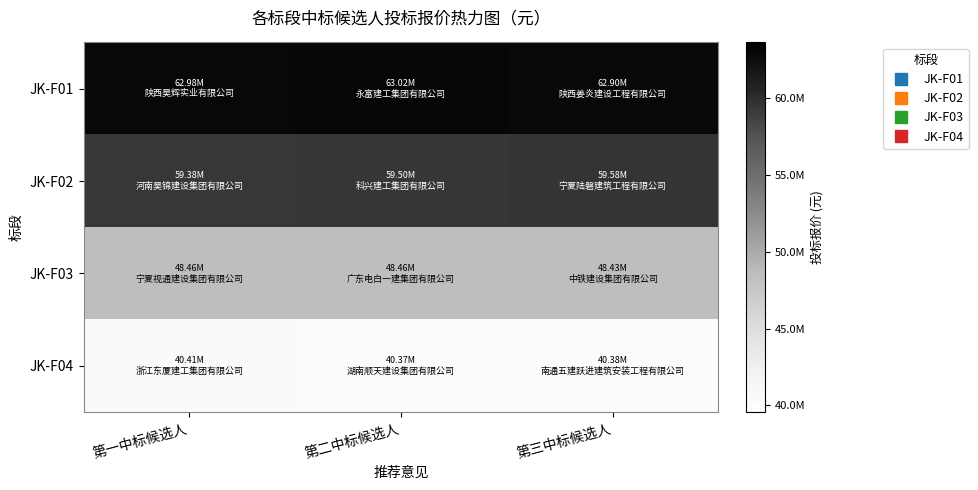

At how many categories does at least one series exceed 45167062?

3